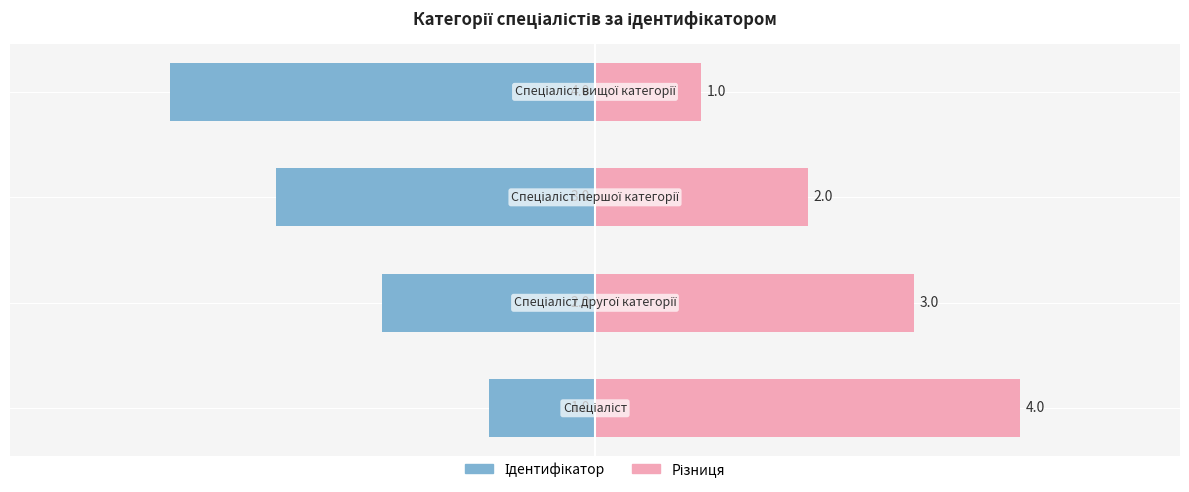

Read the Ідентифікатор (чоловіче) value at 0.

-4